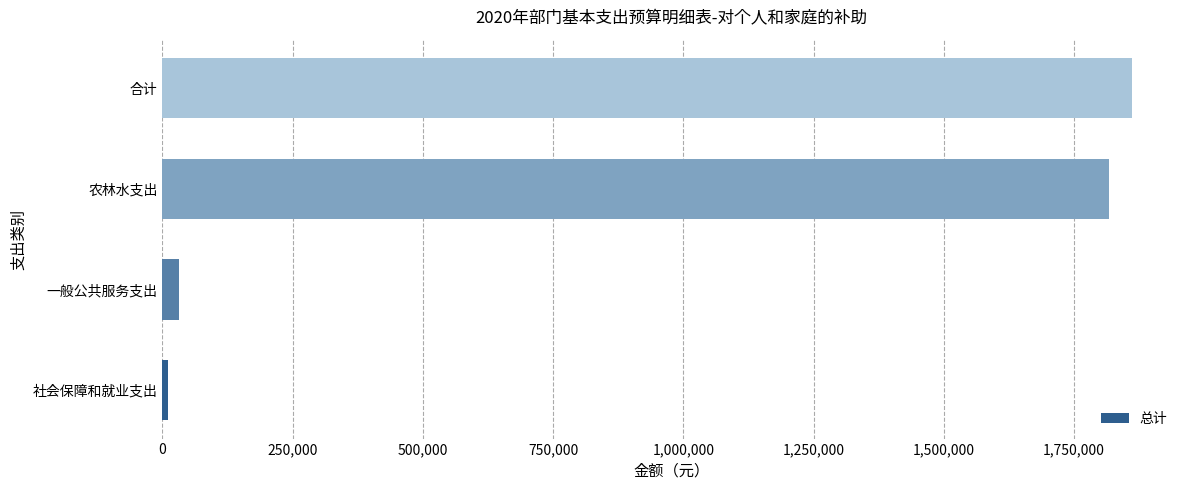

What is the greatest value displayed?

1860080